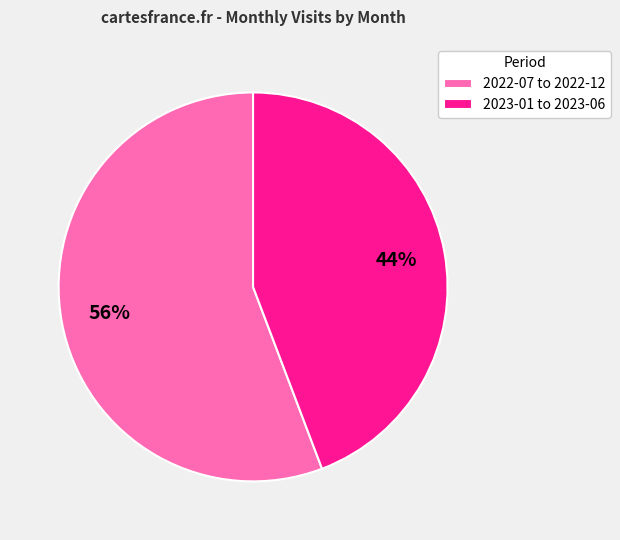

To the nearest percent, what portion does 2023-01 to 2023-06 represent?

44%